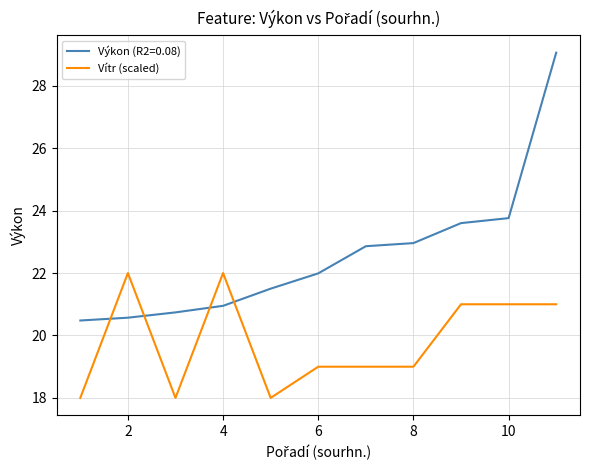

Which series has the widest spread of values?

Výkon (R2=0.08)